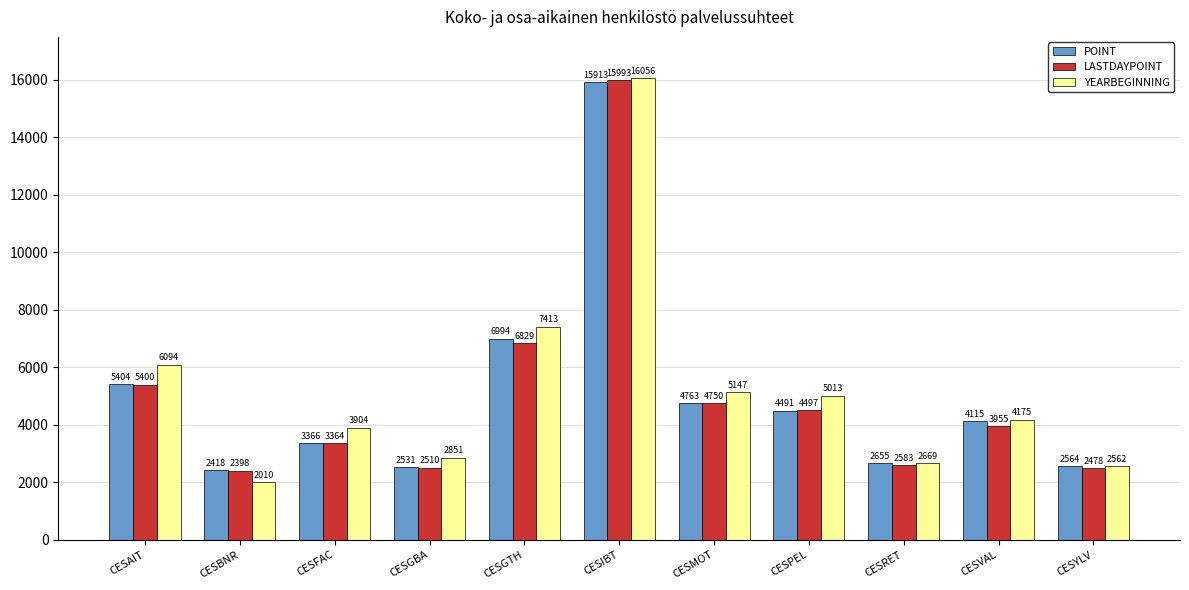

At which label is POINT closest to 9165?

CESGTH